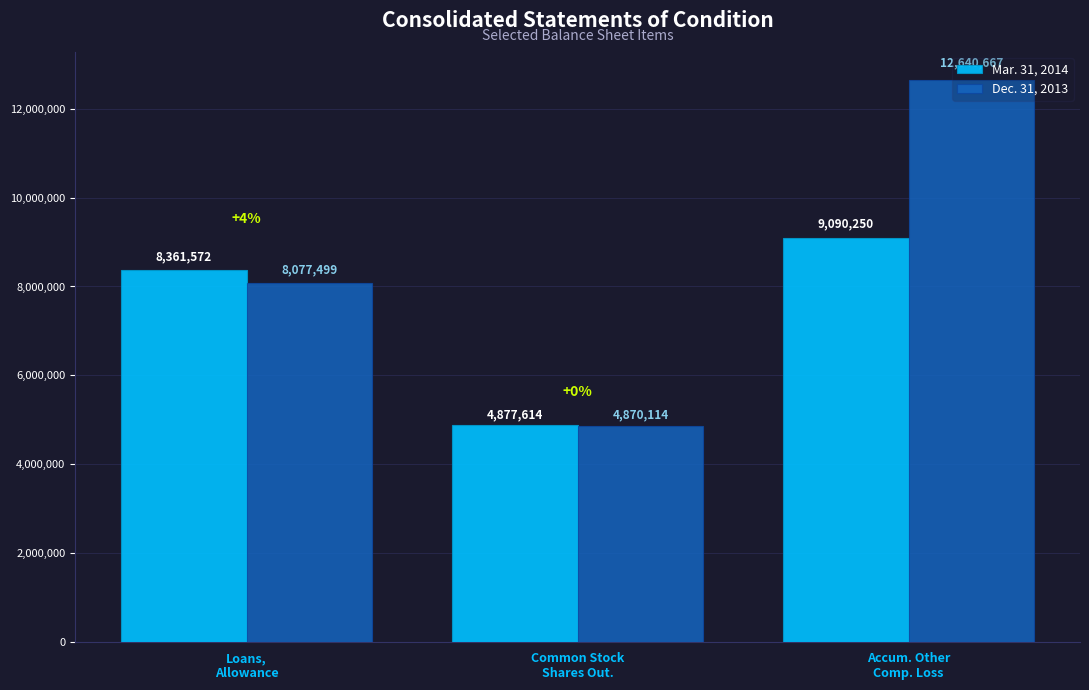

Which series has the largest range (max minus min)?

Dec. 31, 2013